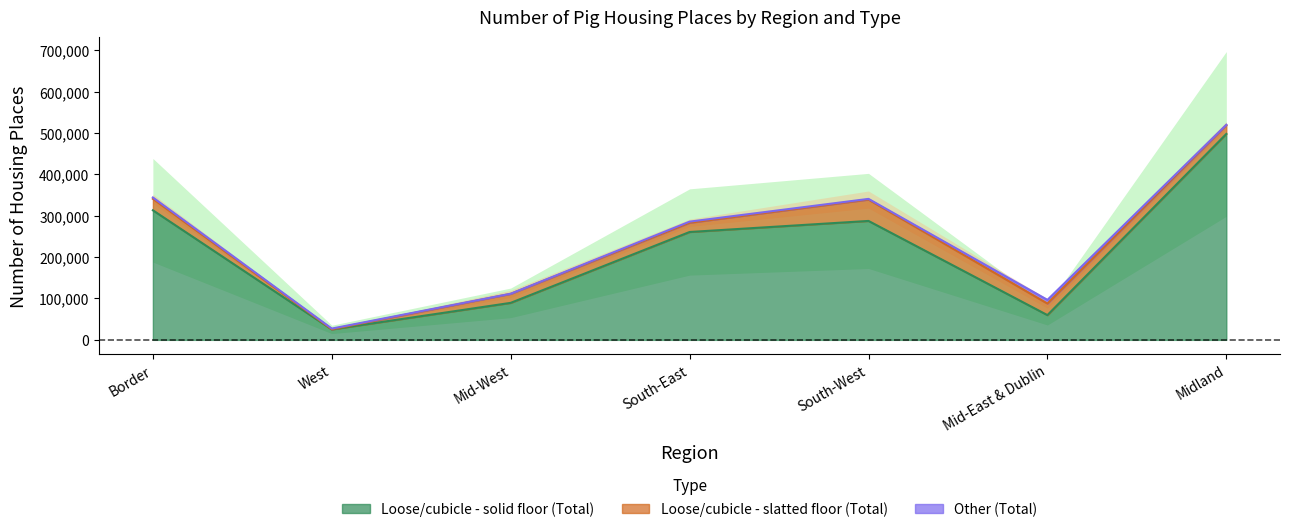

True or false: Other (Total) and Loose/cubicle - solid floor (Total) cross at least once.

False